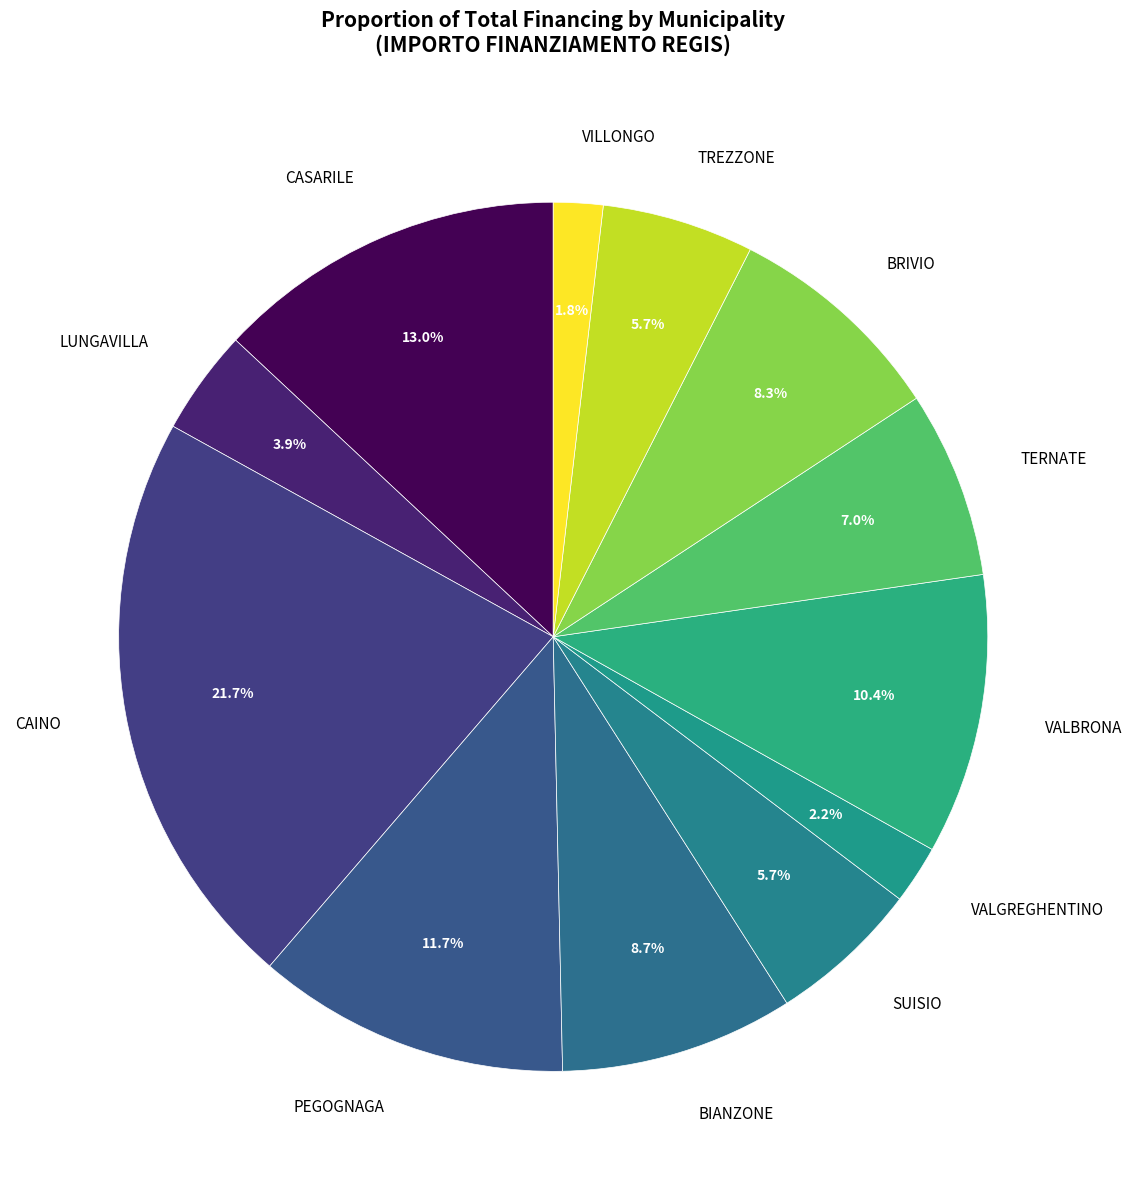

Which has a higher value, PEGOGNAGA or VALGREGHENTINO?

PEGOGNAGA